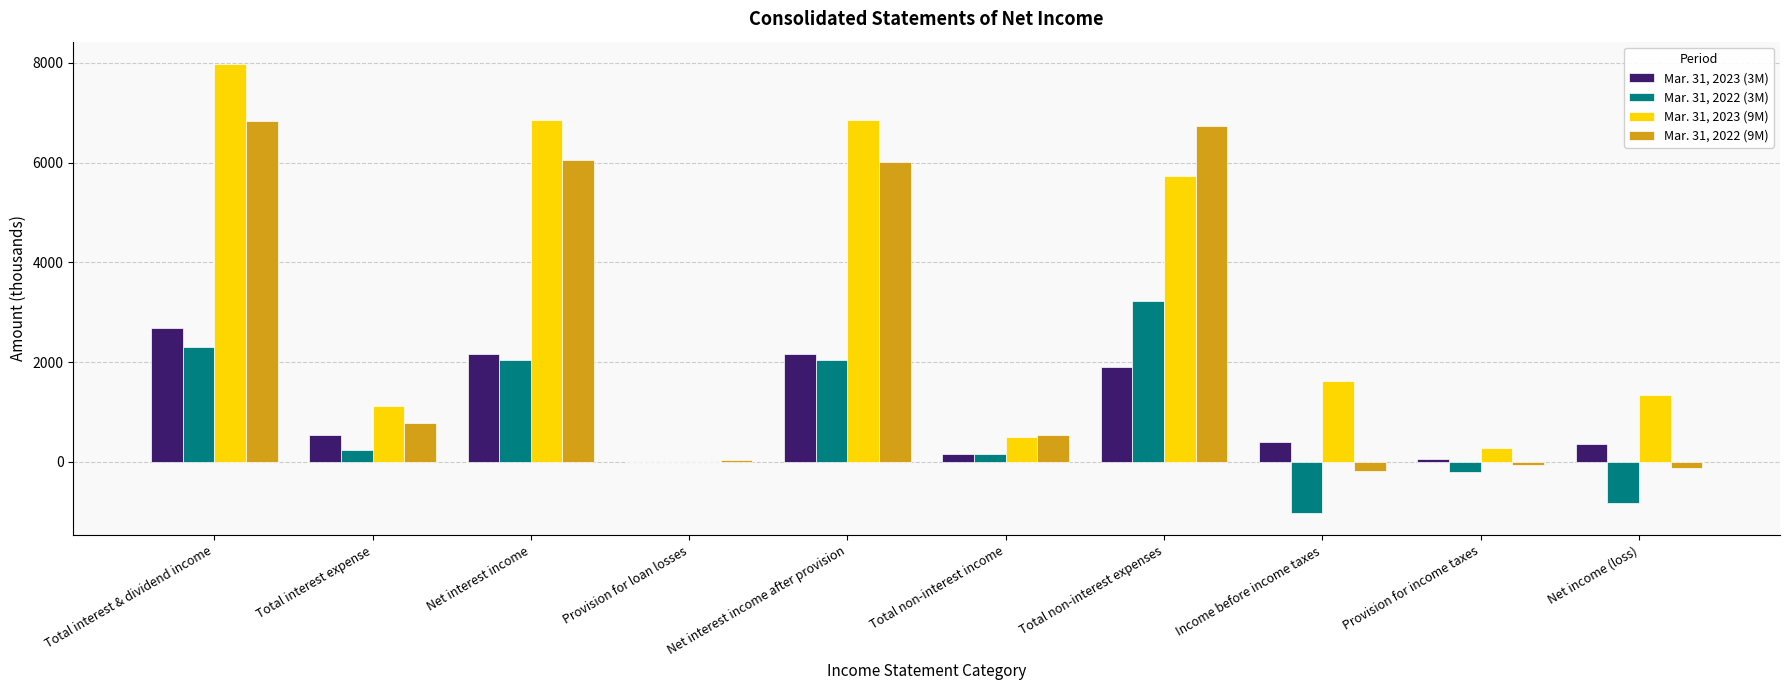

How many categories are shown in the chart?

10